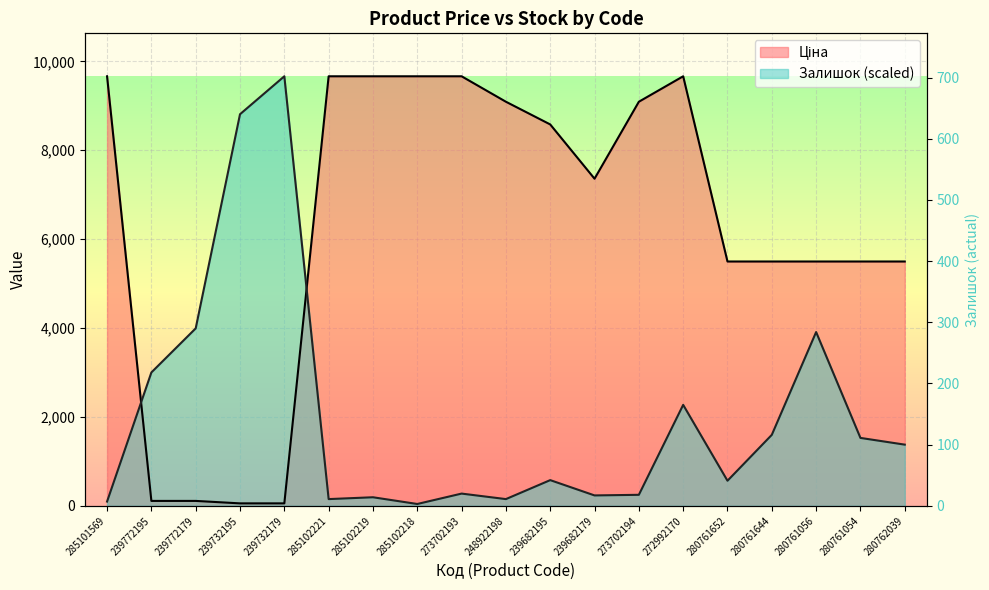

What is the sum of all Ціна values?

119931.5